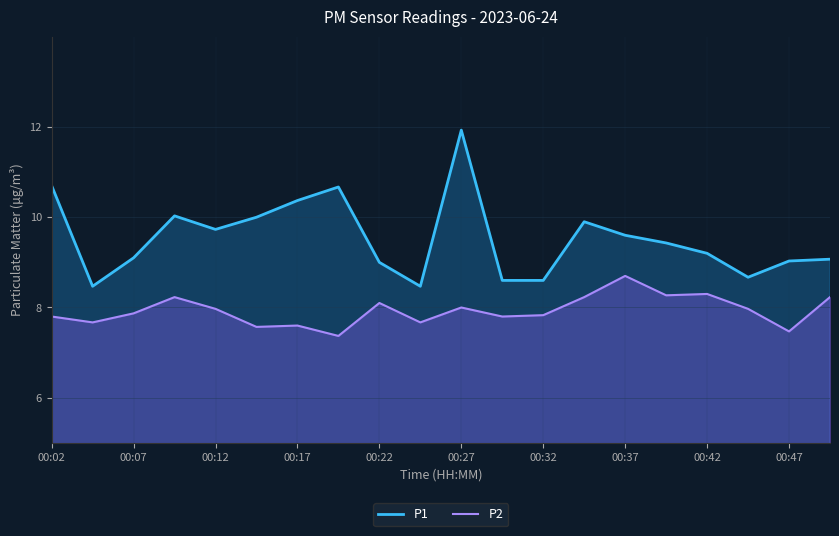

What is the difference between the maximum and minimum values in the P2 series?

1.3